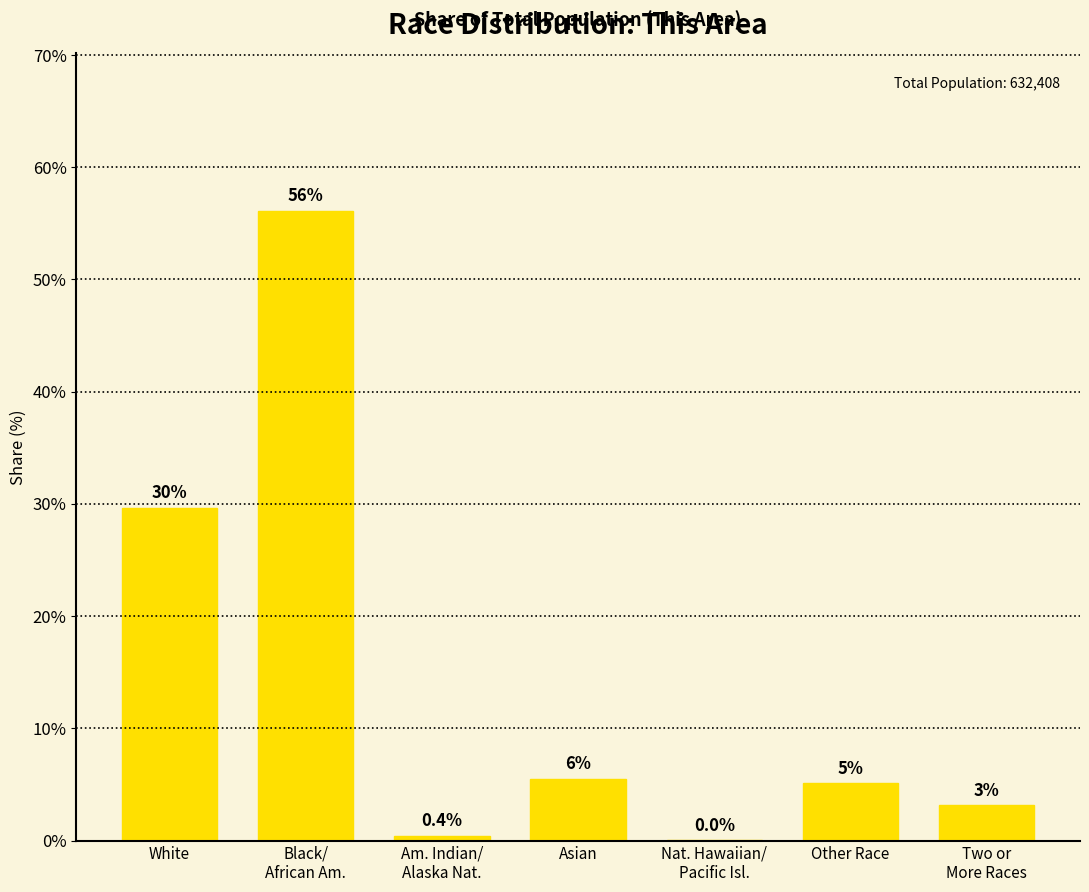

Which category has the highest value across all series?

Black/
African Am.